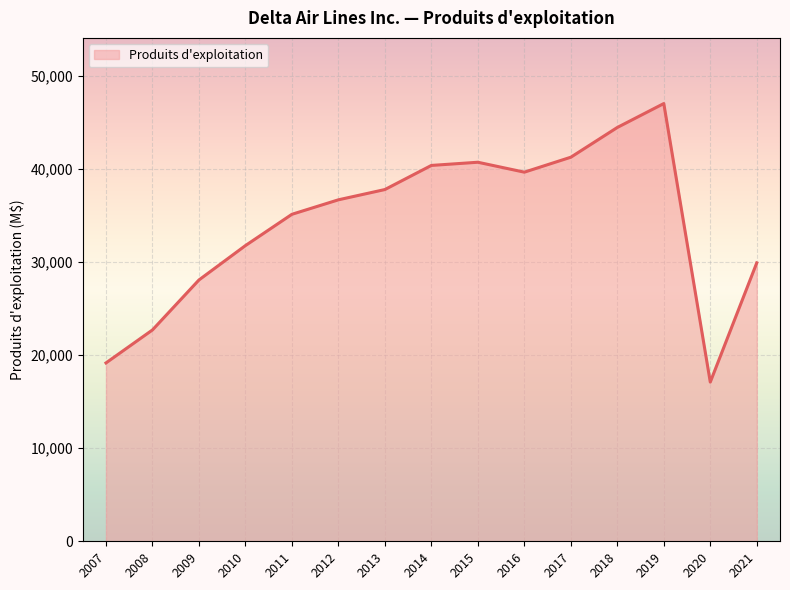

What is the smallest value displayed?

17095